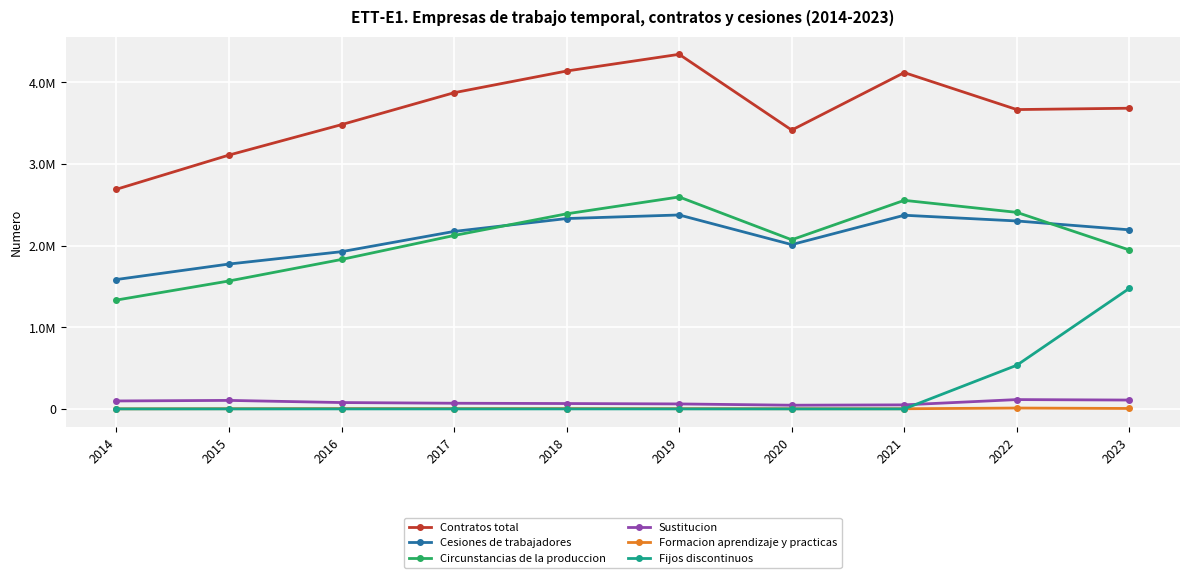

At how many categories does at least one series exceed 3684837?

4